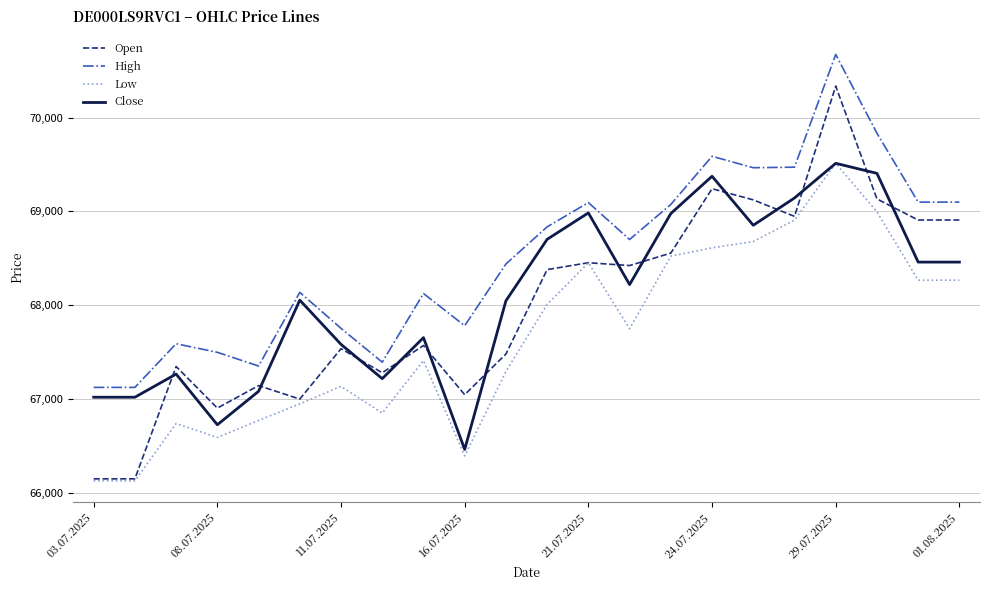

What is the average value of the High series?

68511